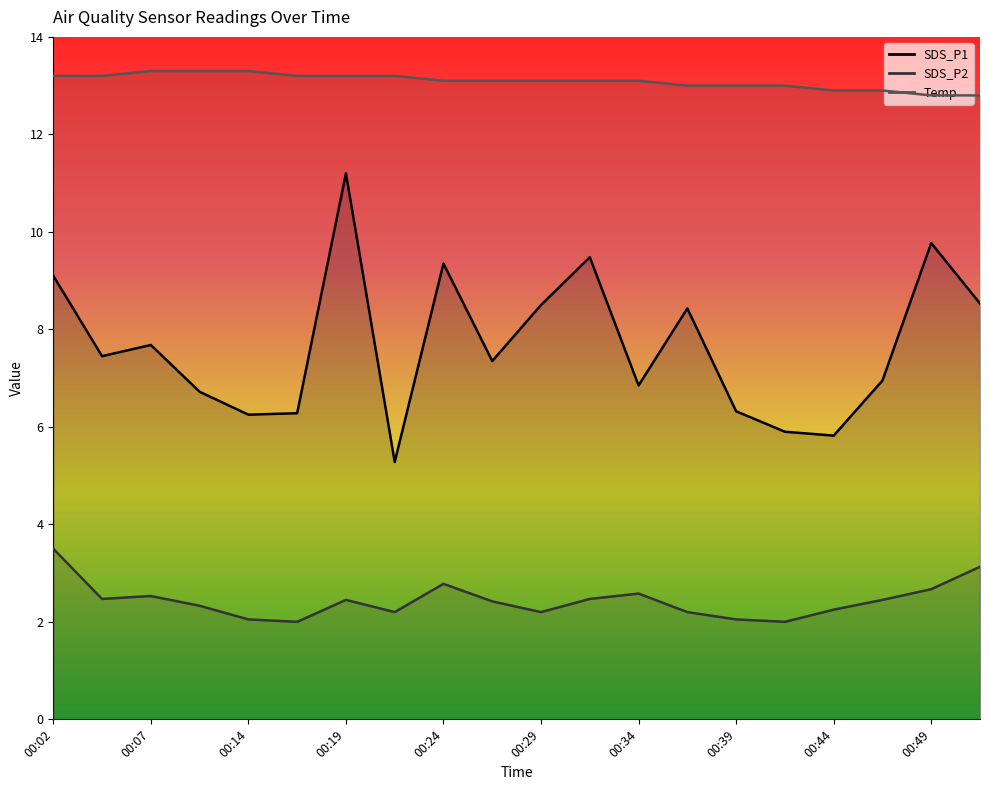

What is the difference between the maximum and minimum values in the SDS_P2 series?

1.5